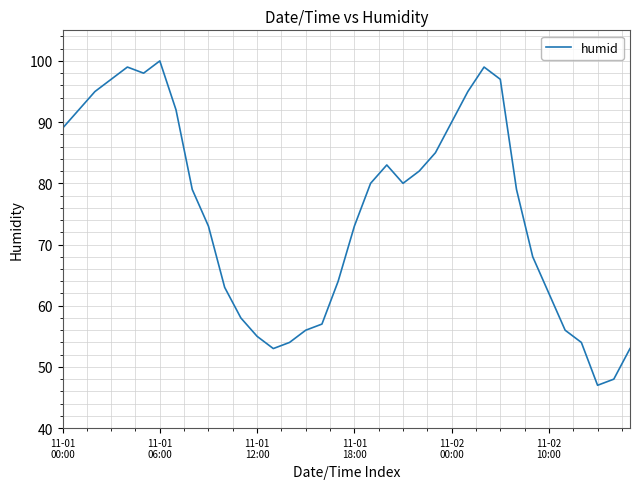

What is the greatest value displayed?

100